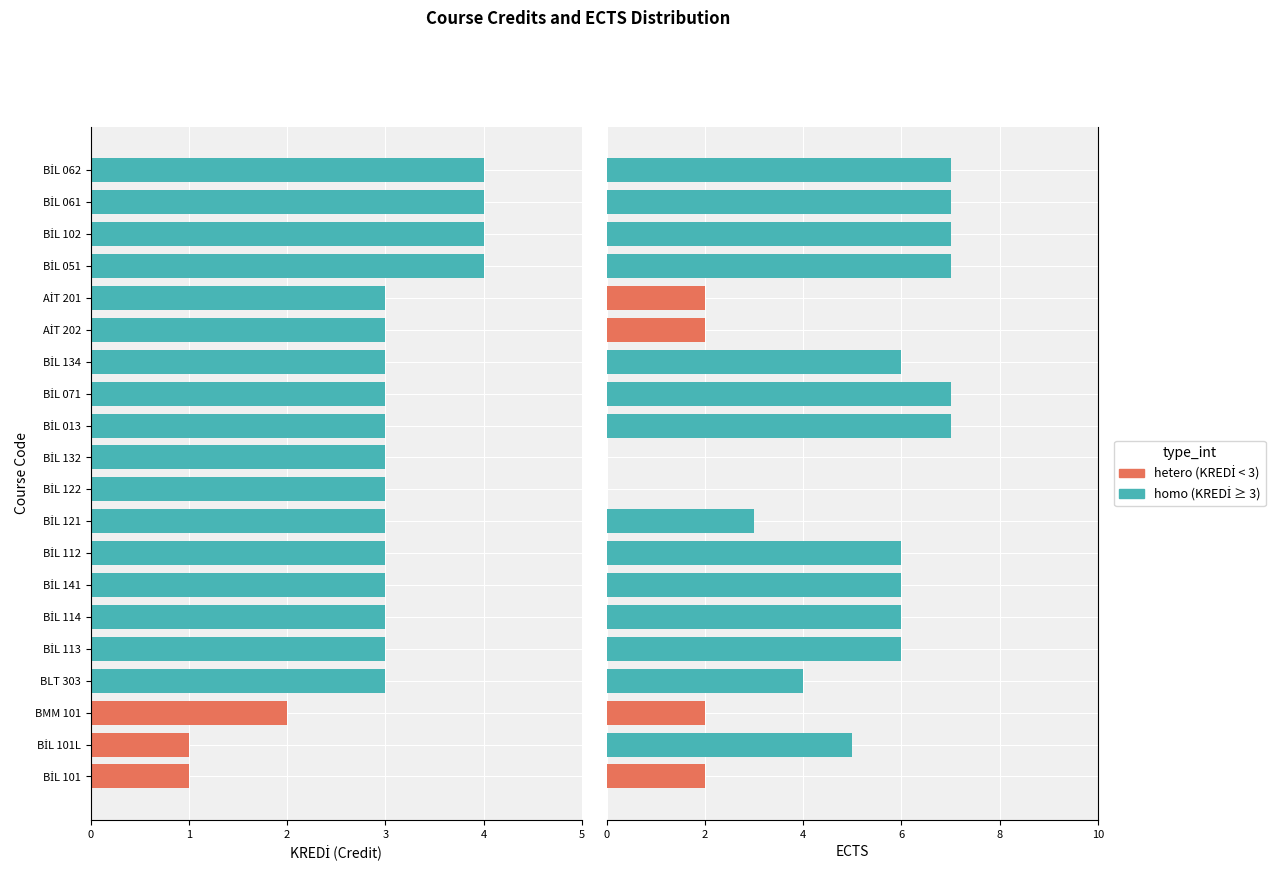

Count the number of categories in the chart.

20